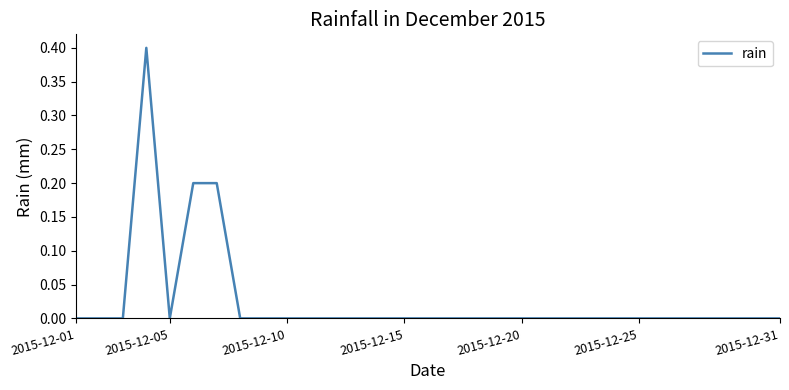

What is the difference between the maximum and minimum values?

0.4